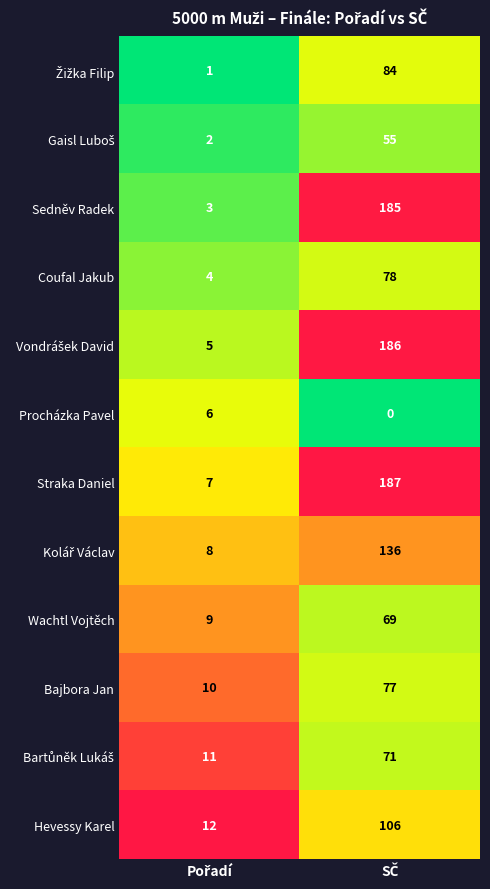

What is the average value of the Hevessy Karel series?

59